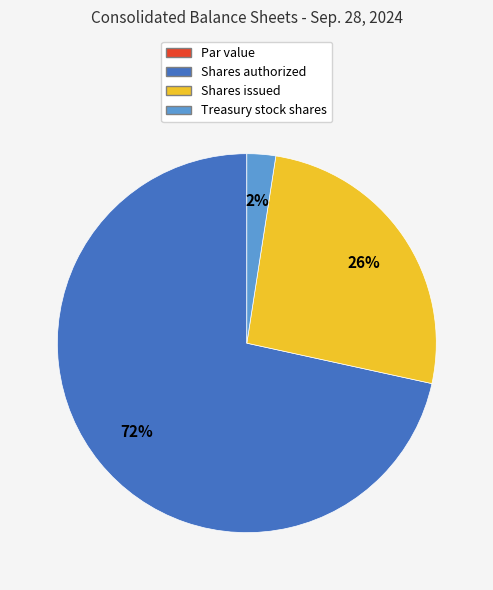

Which category has the biggest portion of the pie?

Shares authorized